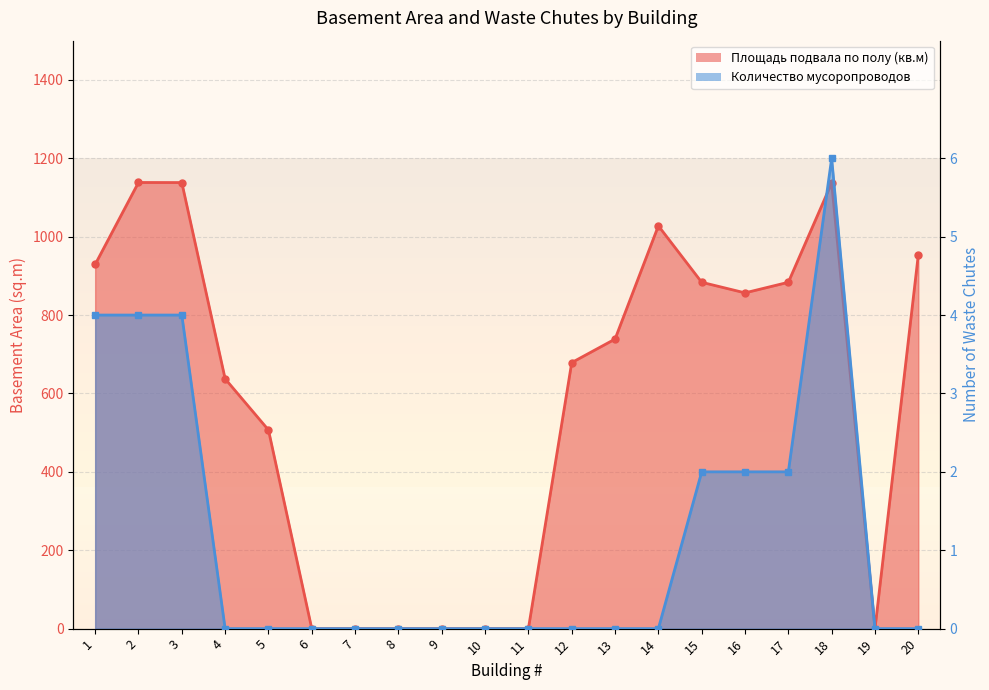

Between which two adjacent categories do Площадь подвала по полу and Количество мусоропроводов first intersect?

17 and 18